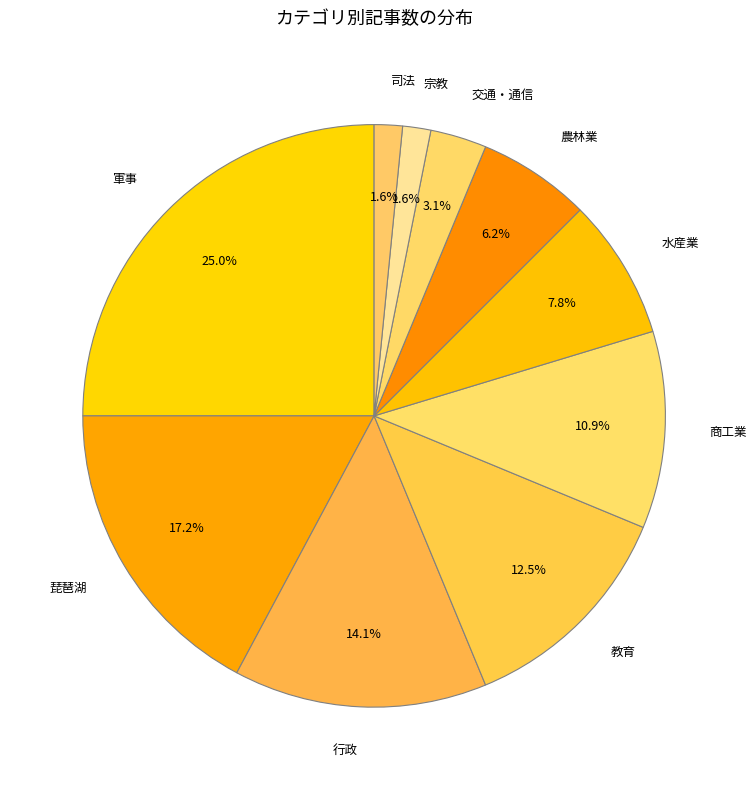

Approximately how many times larger is the value at 教育 compared to 商工業?

1.1